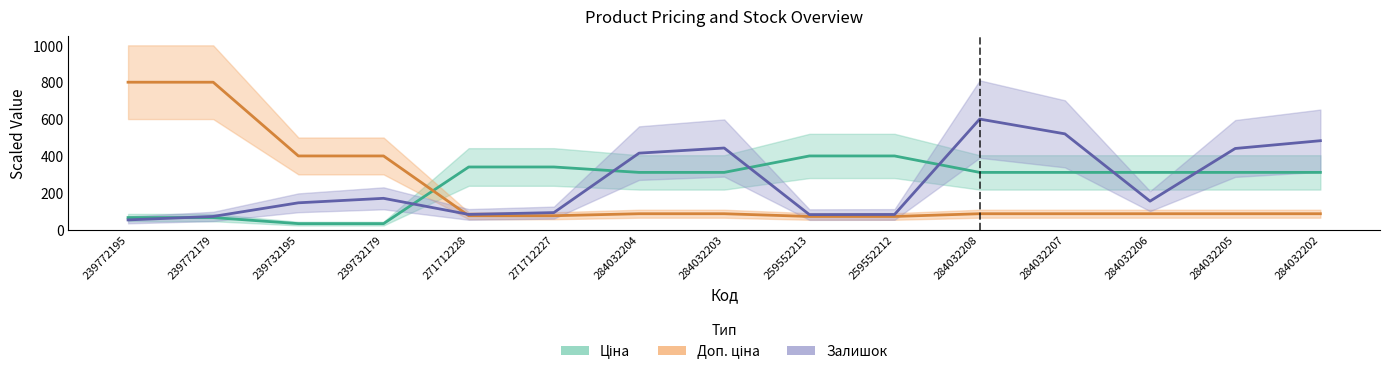

Between which two adjacent categories do Ціна and Доп. ціна first intersect?

239732179 and 271712228